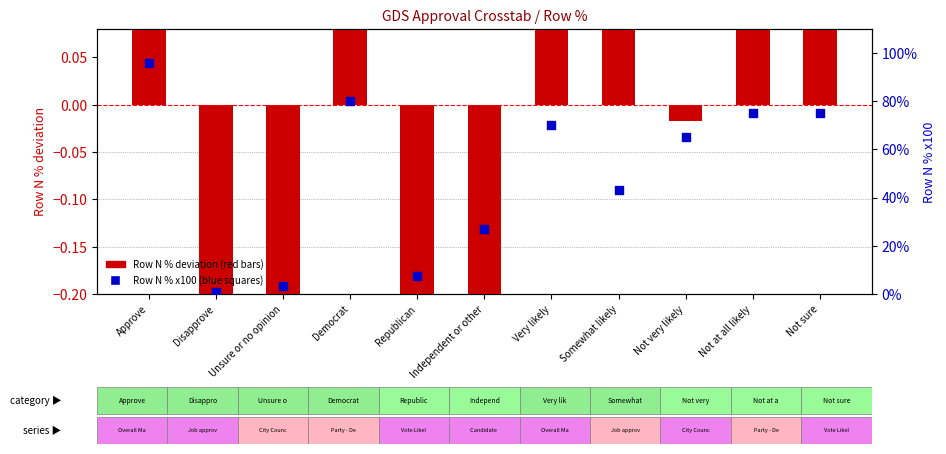

Which series reaches the minimum Y coordinate?

Row N % deviation (red bars)